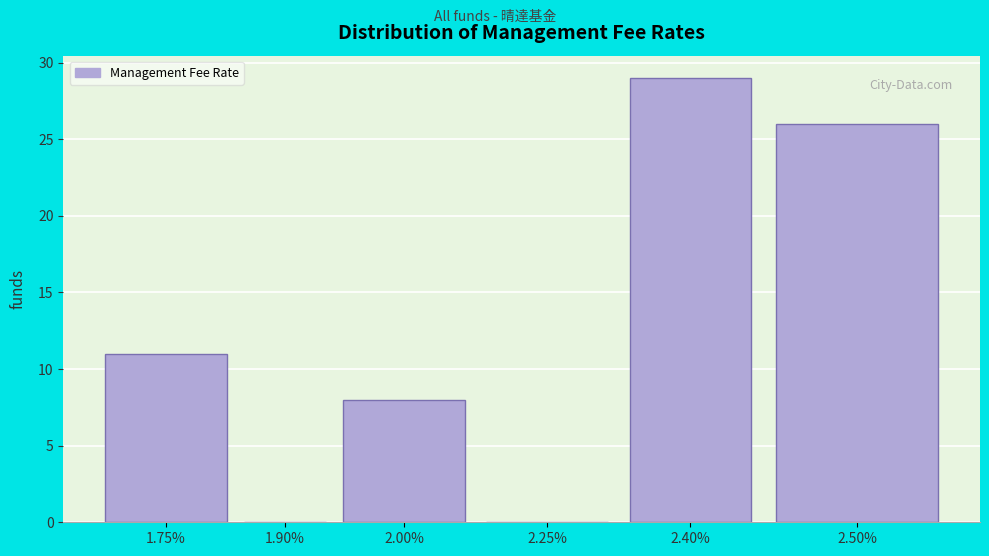

Reading right to left, list all the values displayed in this chart.

2.50%=26	2.40%=29	2.25%=0	2.00%=8	1.90%=0	1.75%=11